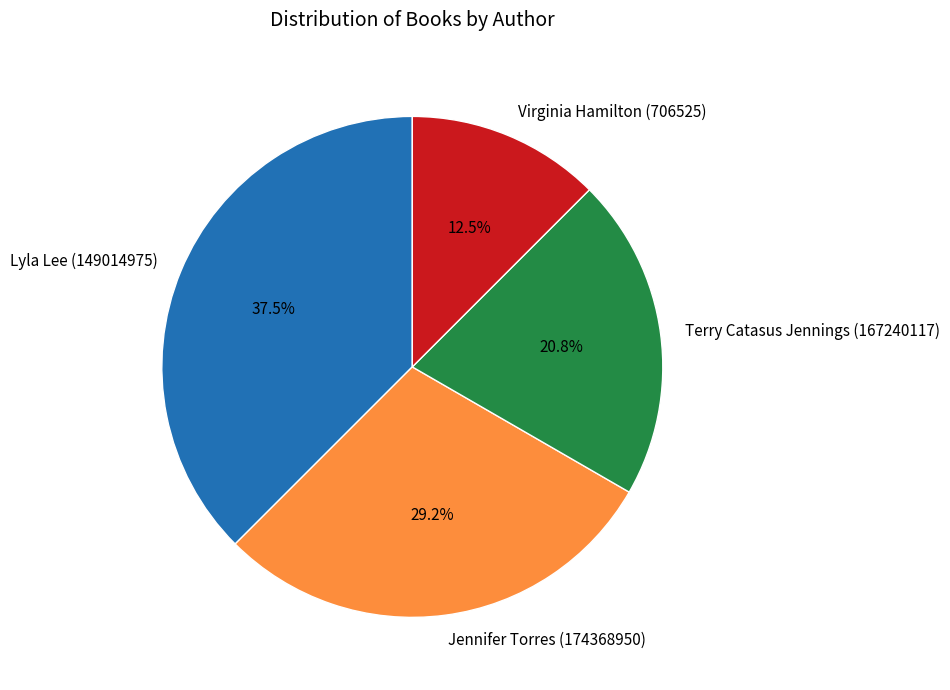

Does Jennifer Torres (174368950) represent more than half of the total?

No